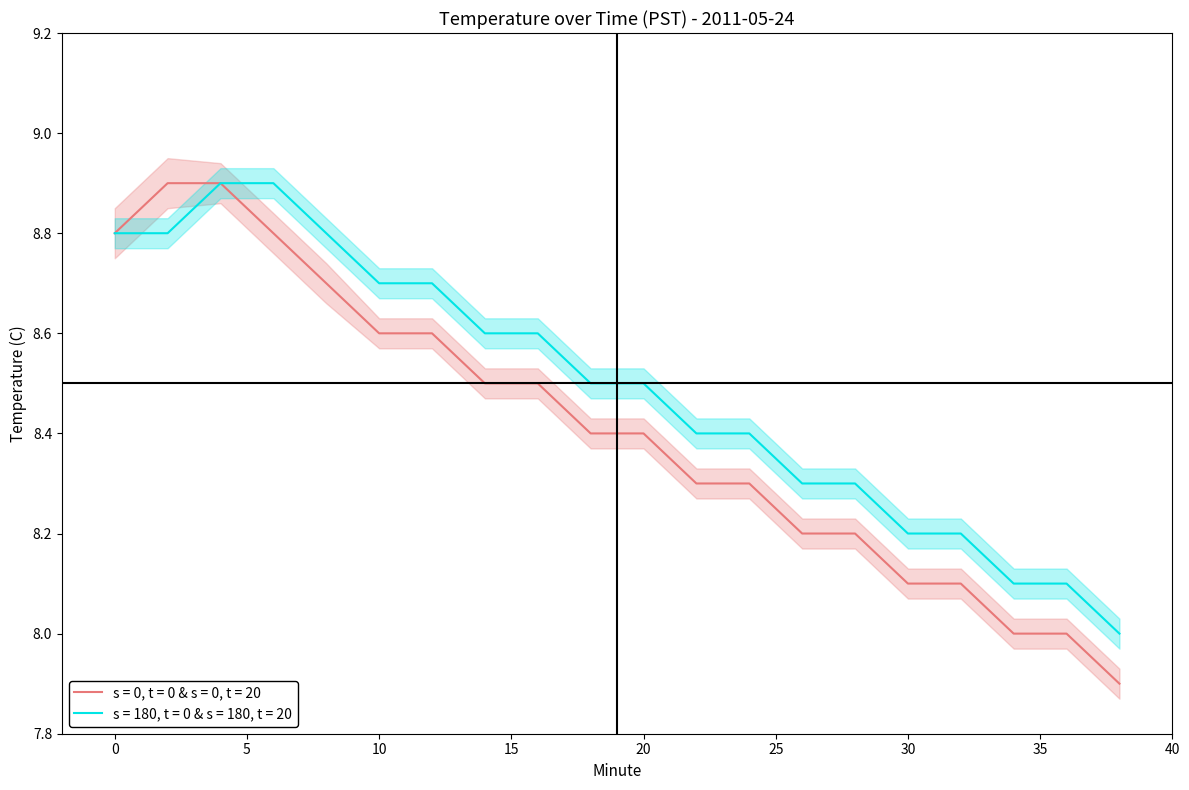

Does the chart display data point markers on the line(s)?

No